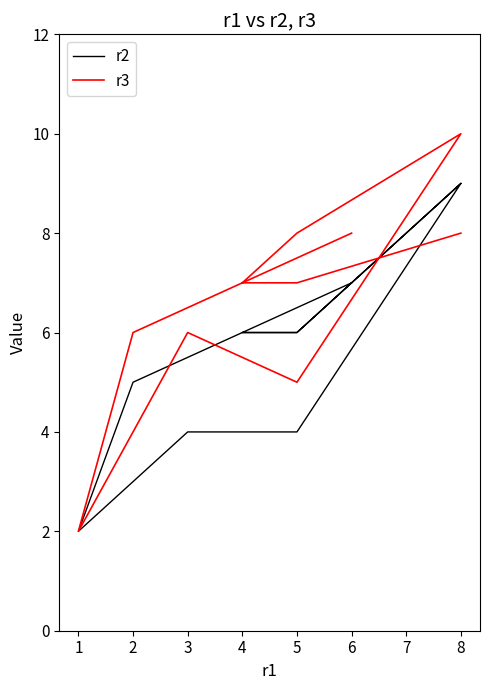

Which series has the largest total across all categories?

r3